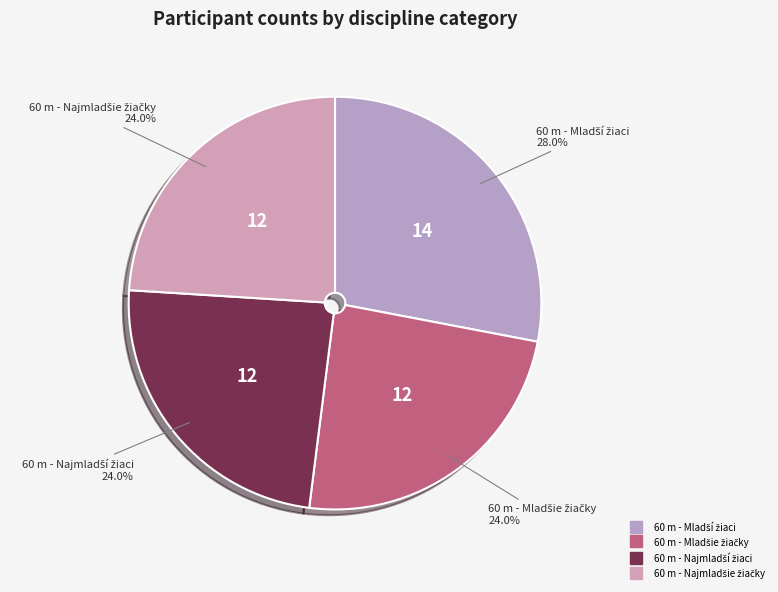

Does any single category account for the majority?

No